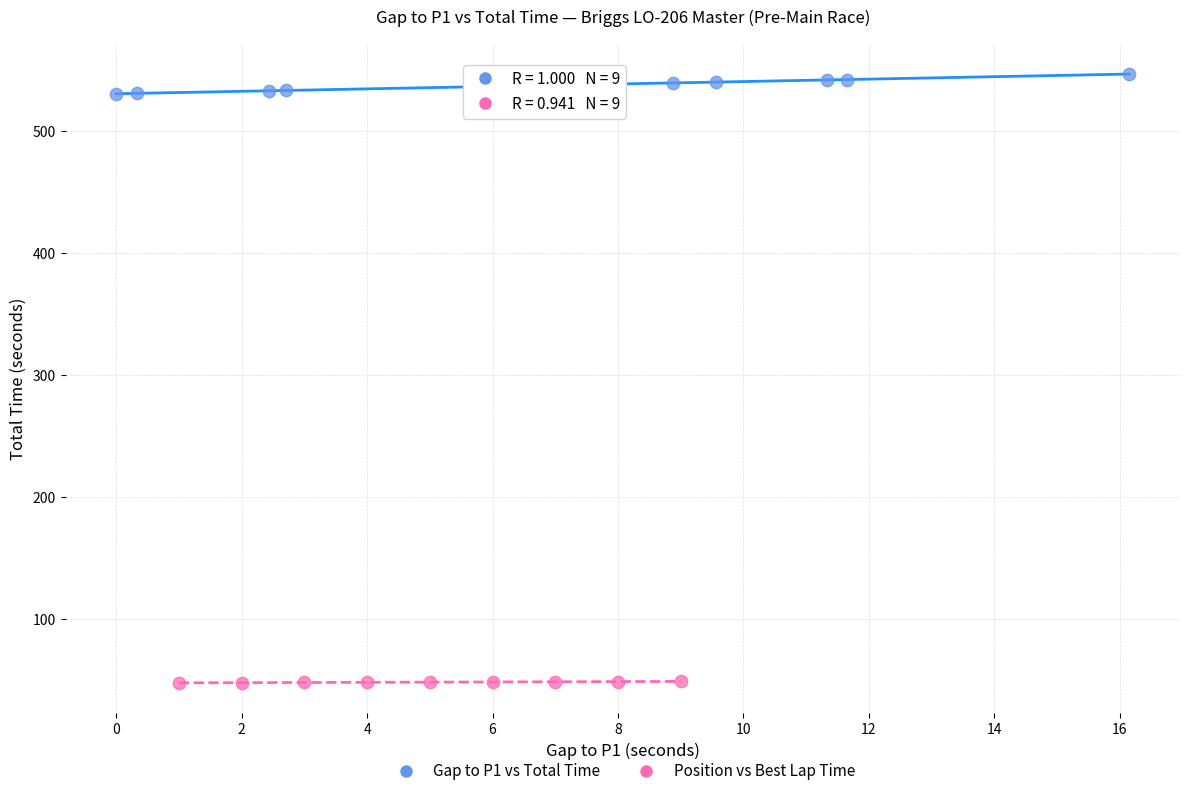

Which series contains the highest Y value?

Gap to P1 vs Total Time